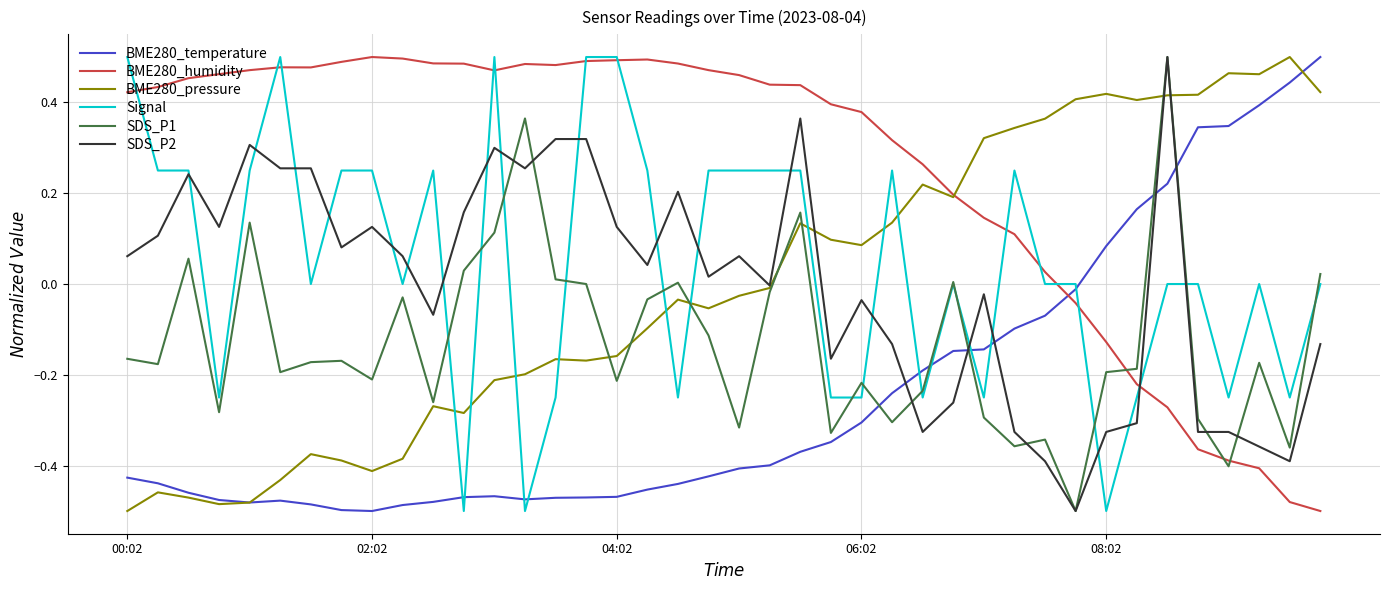

True or false: SDS_P1 and BME280_temperature intersect in this chart.

True